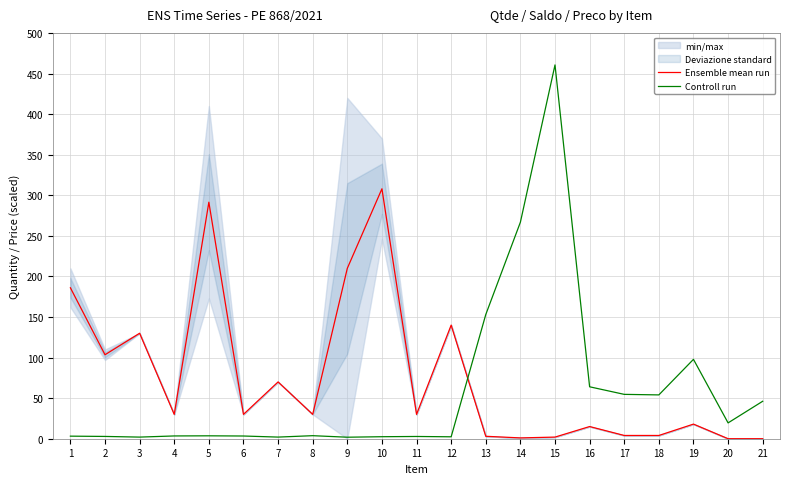

What is the average value of the Ensemble mean run series?

76.5